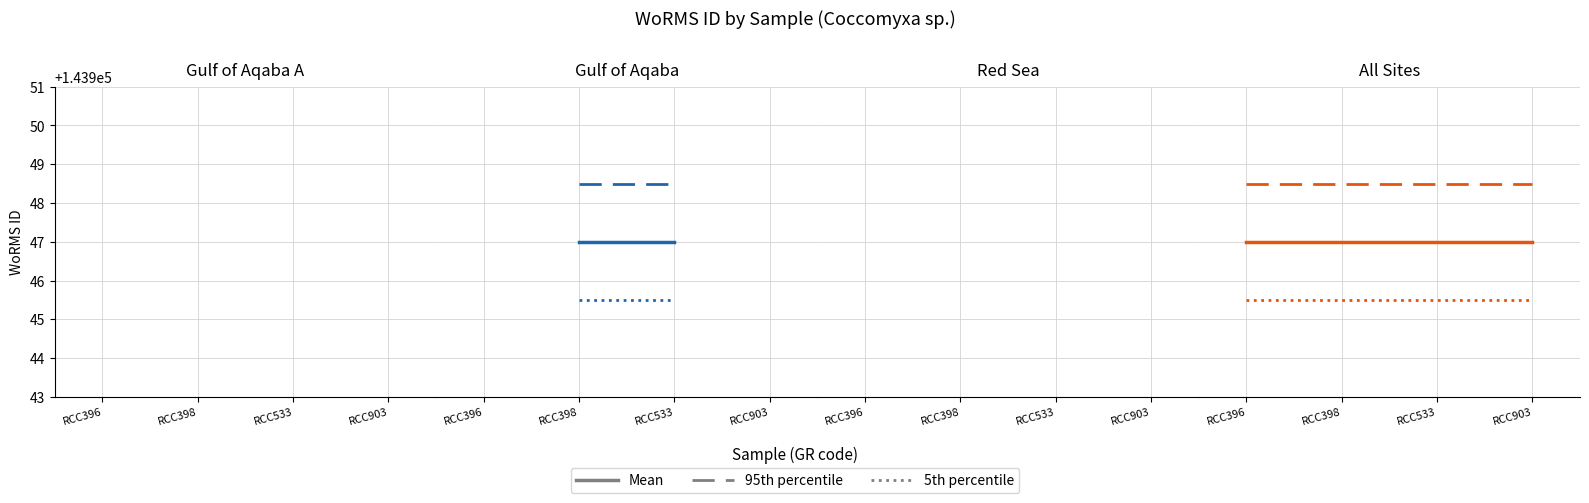

Is it true that 5th percentile equals 143945.5 at RCC903?

True